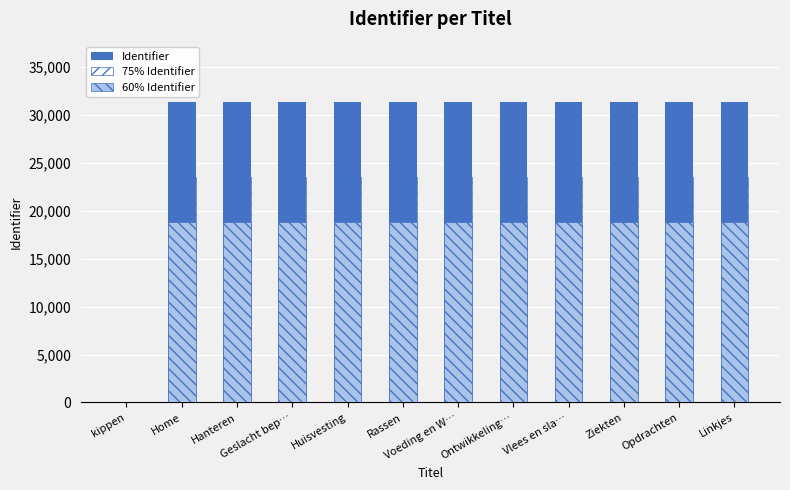

At which label is Identifier closest to 15691?

Home